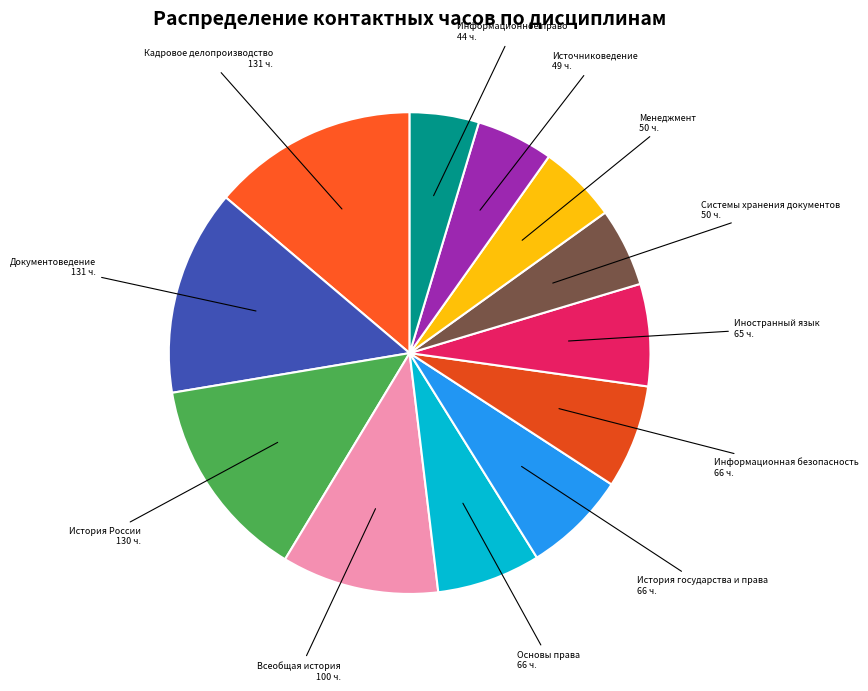

What is the smallest slice in the pie chart?

Информационное право